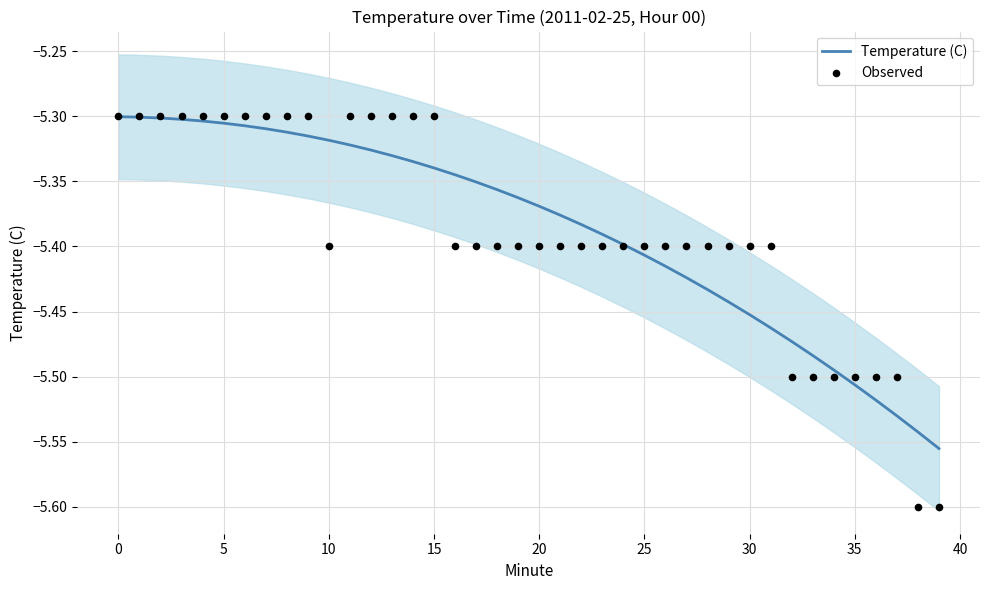

What are all the series names shown in the legend?

Temperature (C), Observed